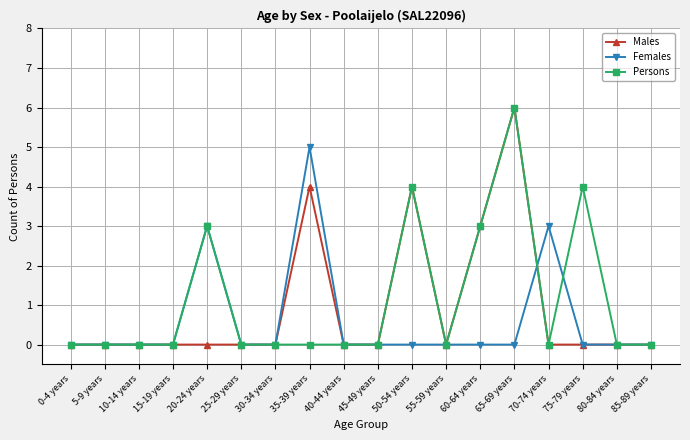

At which category is the sum across all series the highest?

65-69 years